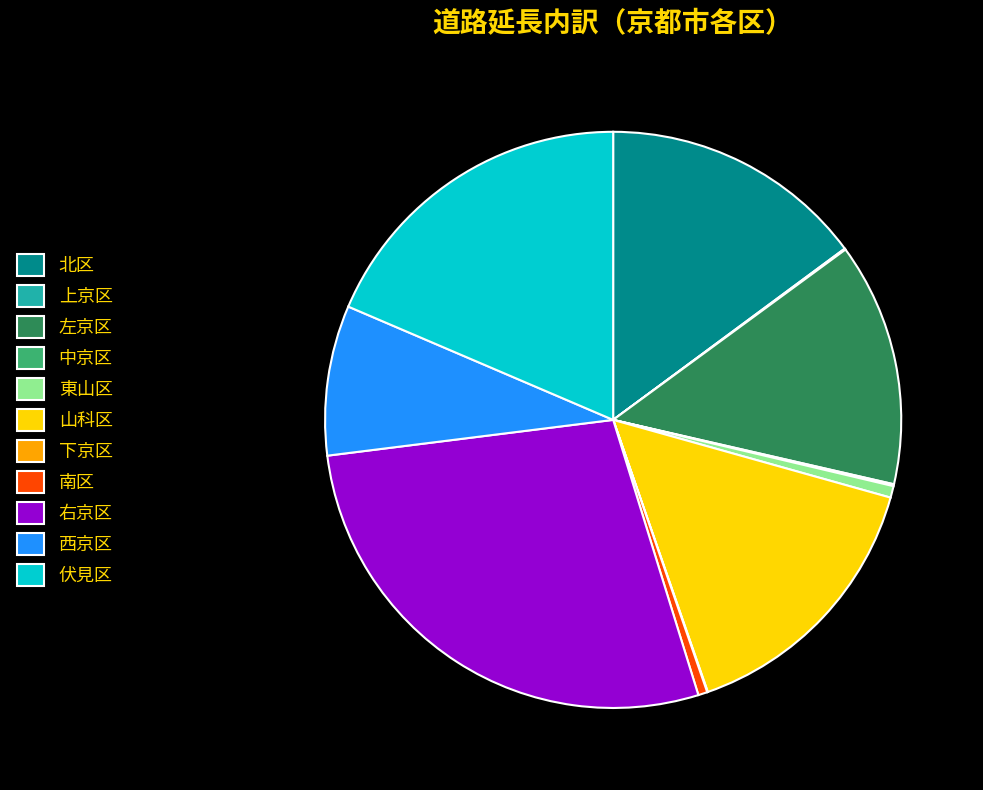

True or false: 右京区 accounts for 35% of the total.

False